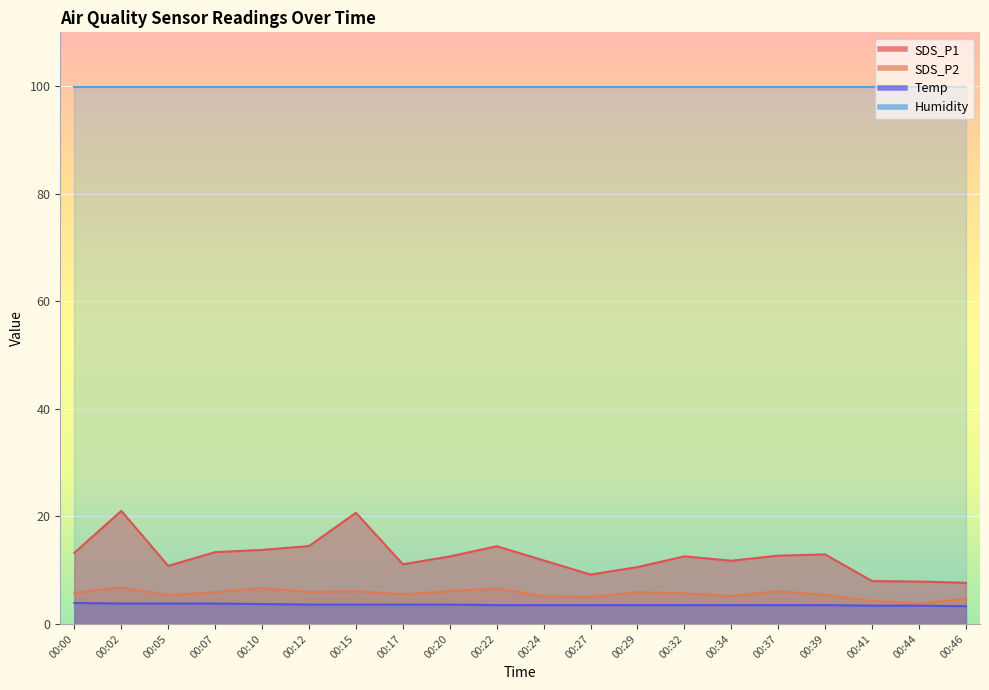

How many Temp values are between 3 and 4?

20